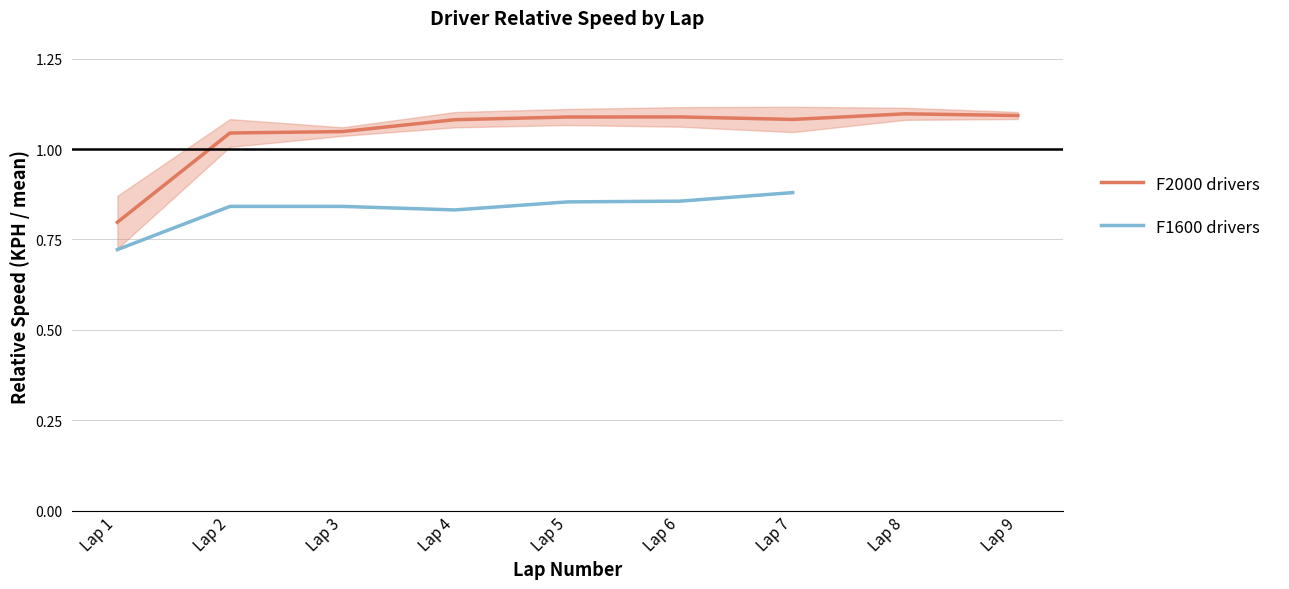

What is the maximum value for F2000 drivers?

1.1